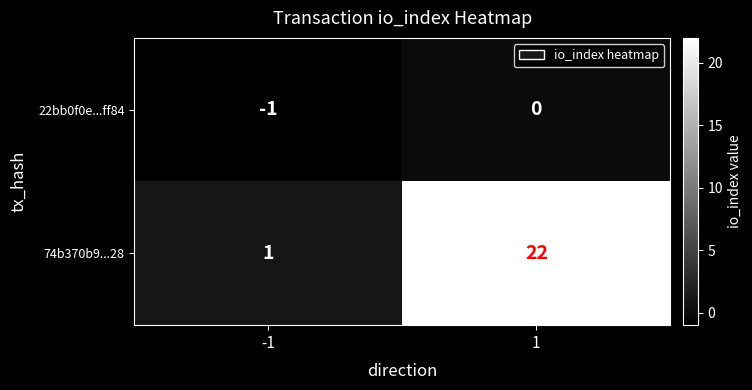

List the series in order of their peak value, lowest first.

22bb0f0e...ff84, 74b370b9...28